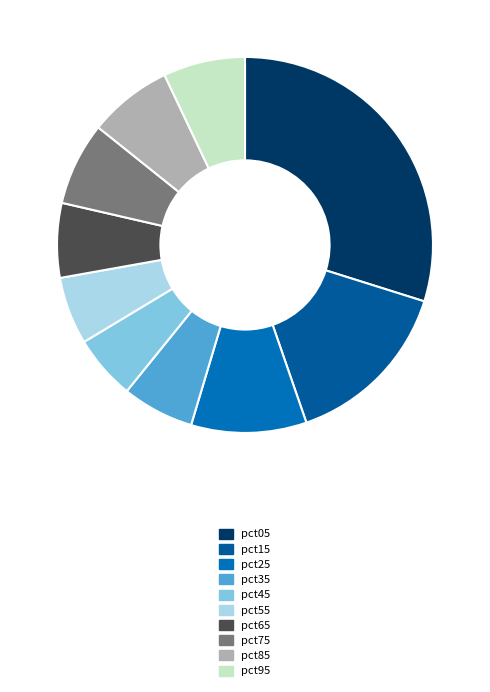

What is the largest slice in the pie chart?

pct05